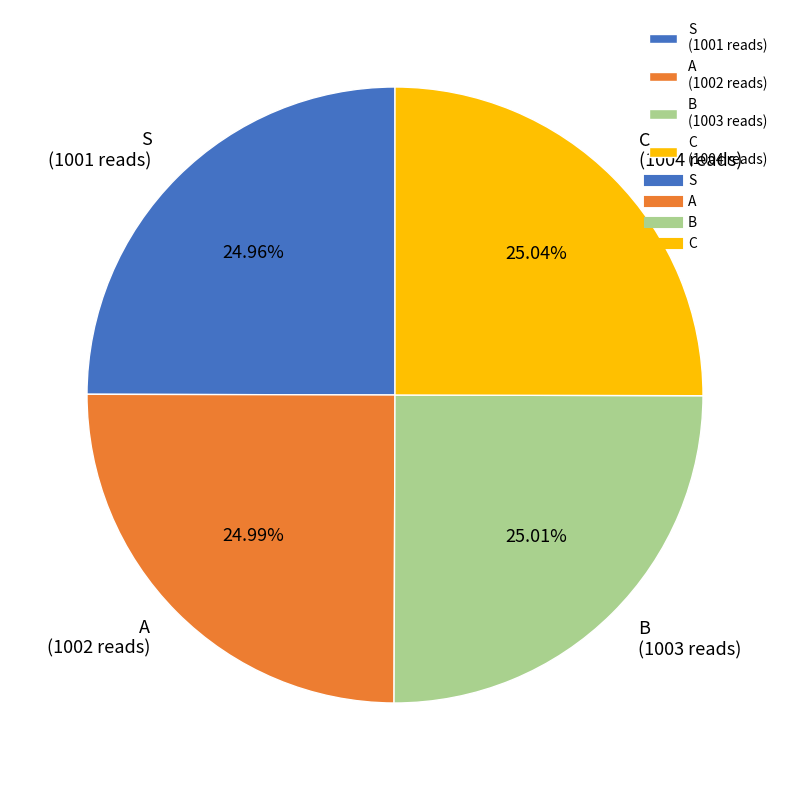

How many segments does this pie chart have?

4